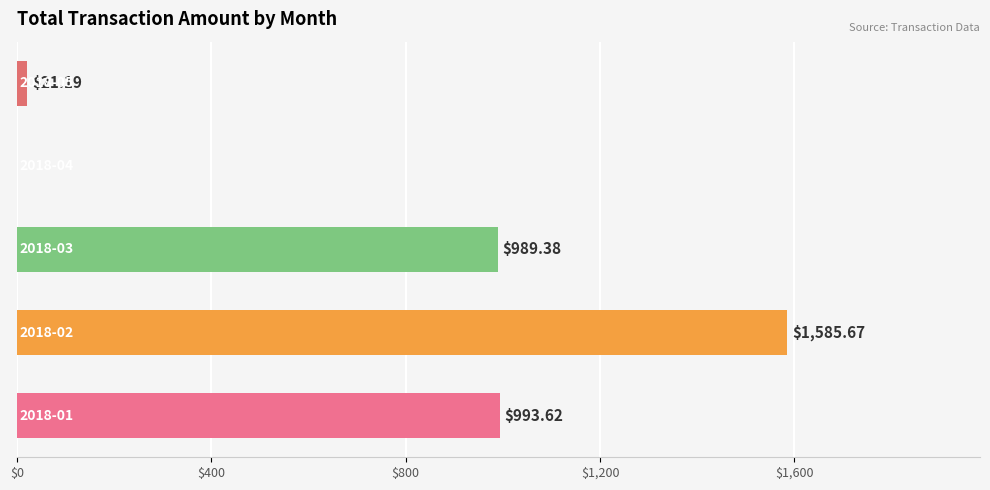

How many distinct data groups are displayed?

1